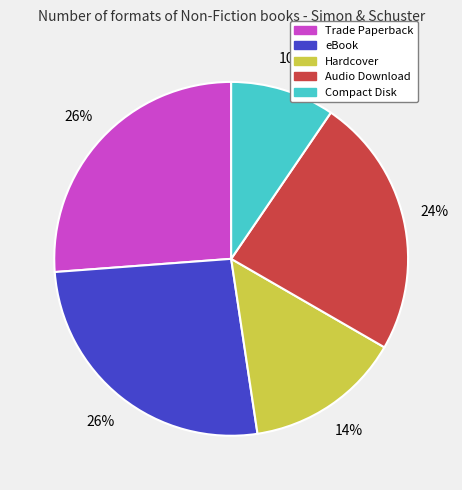

What percentage is the Hardcover slice, to the nearest percent?

14%